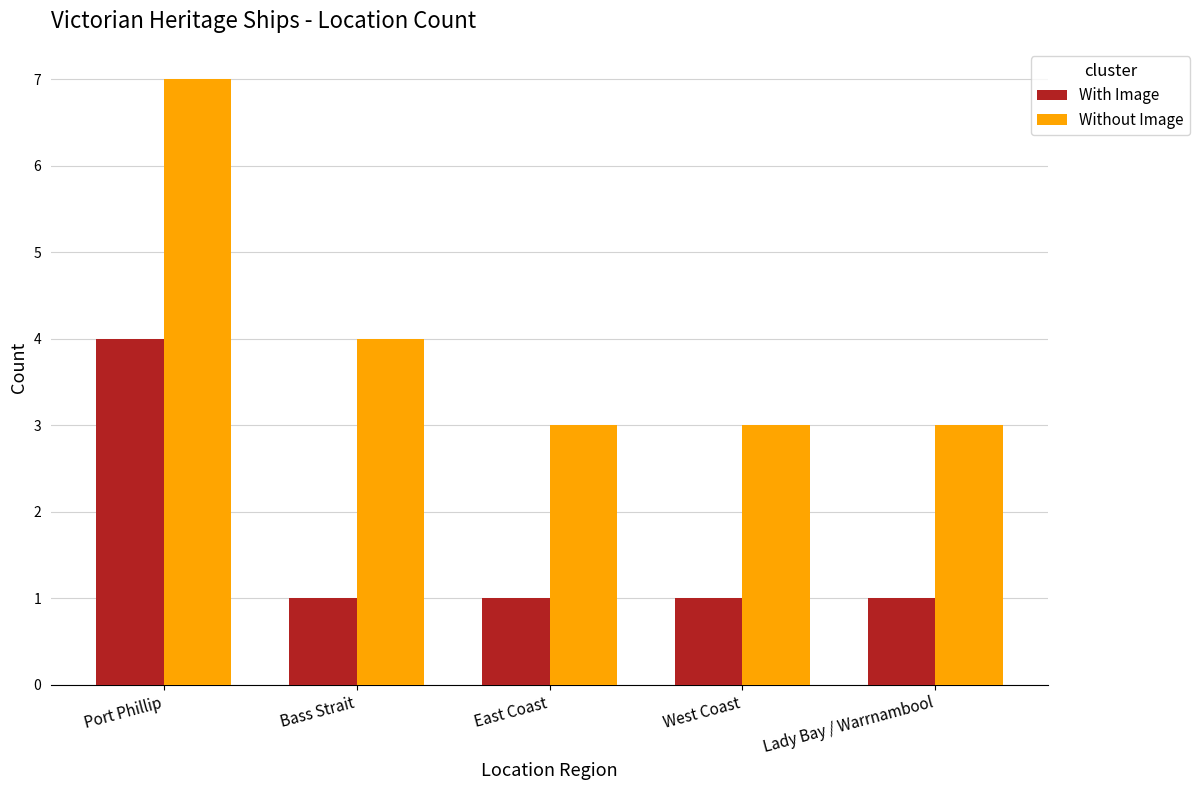

How many series are shown in this chart?

2